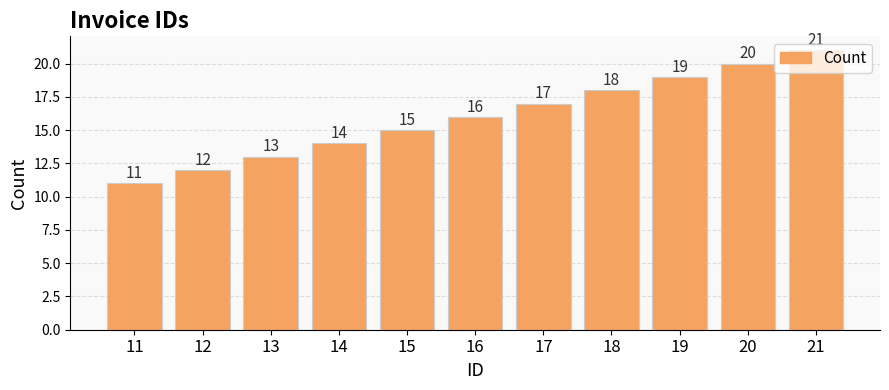

What is the change in value from 15 to 18?

+3